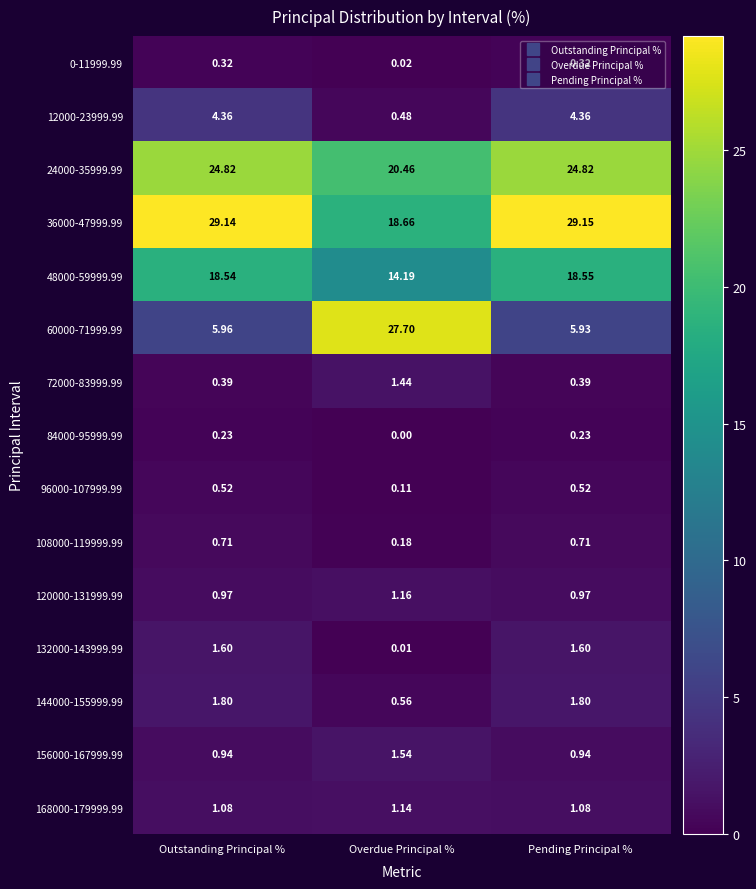

At which label does 60000-71999.99 reach its minimum?

Pending Principal %